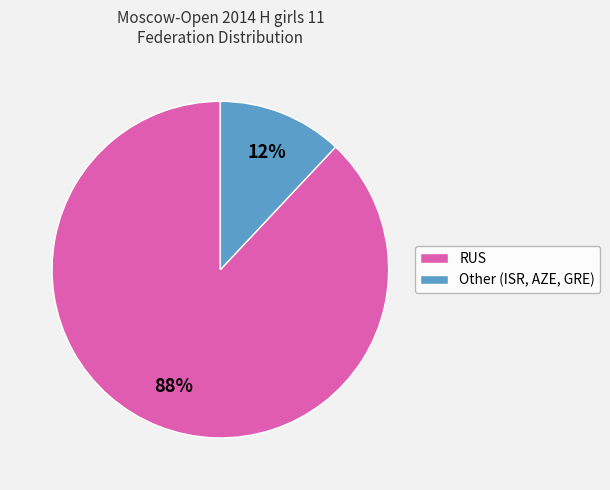

To the nearest percent, what is the difference between the largest and smallest slice percentages?

76%